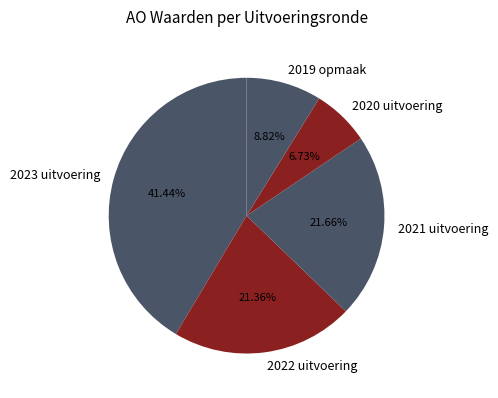

Is there a majority slice in this chart?

No